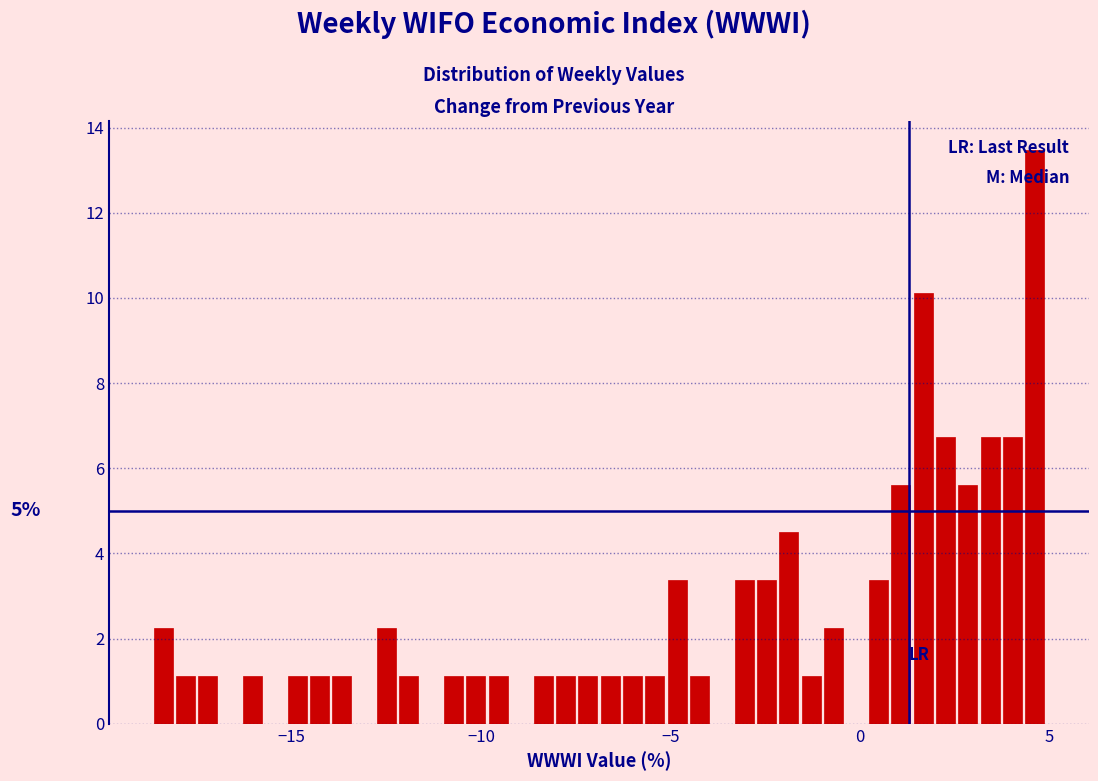

Around what value on the x-axis is the tallest bar? Give the approximate position of its centre, as read against the axis.

4.5